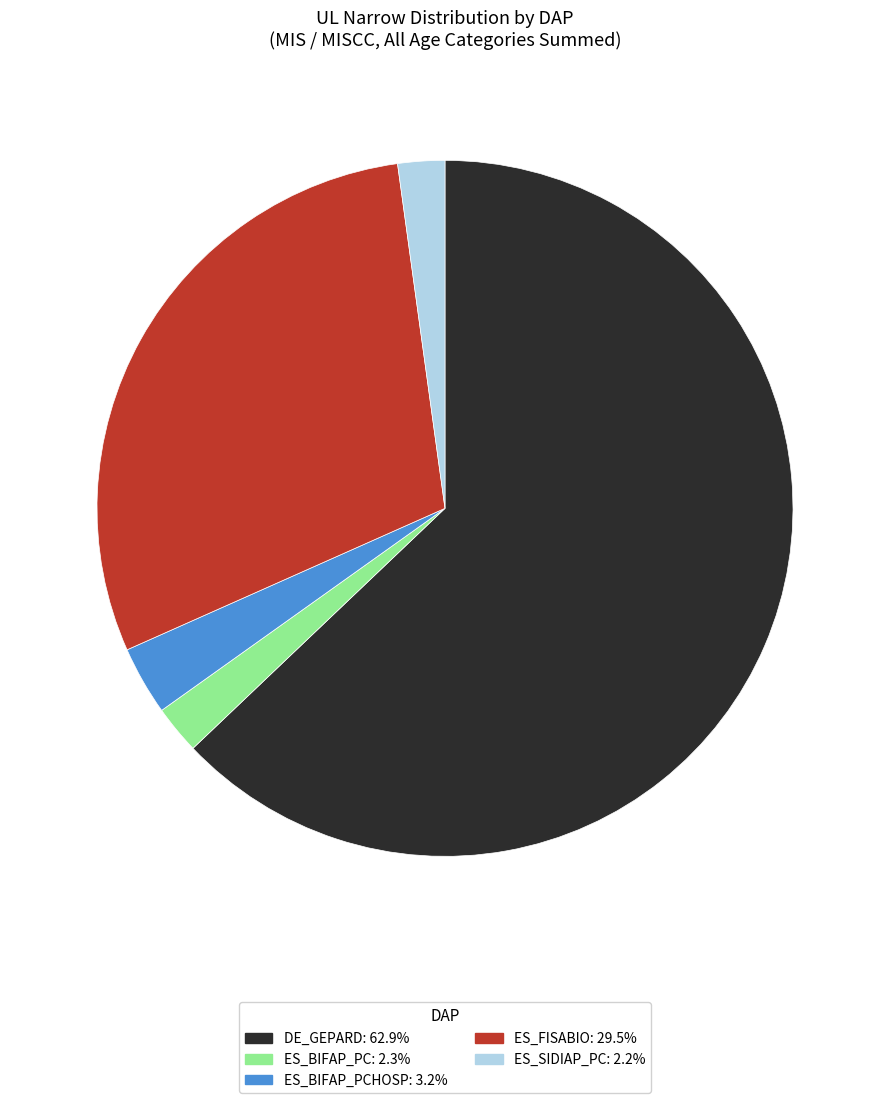

Does any single category account for the majority?

Yes